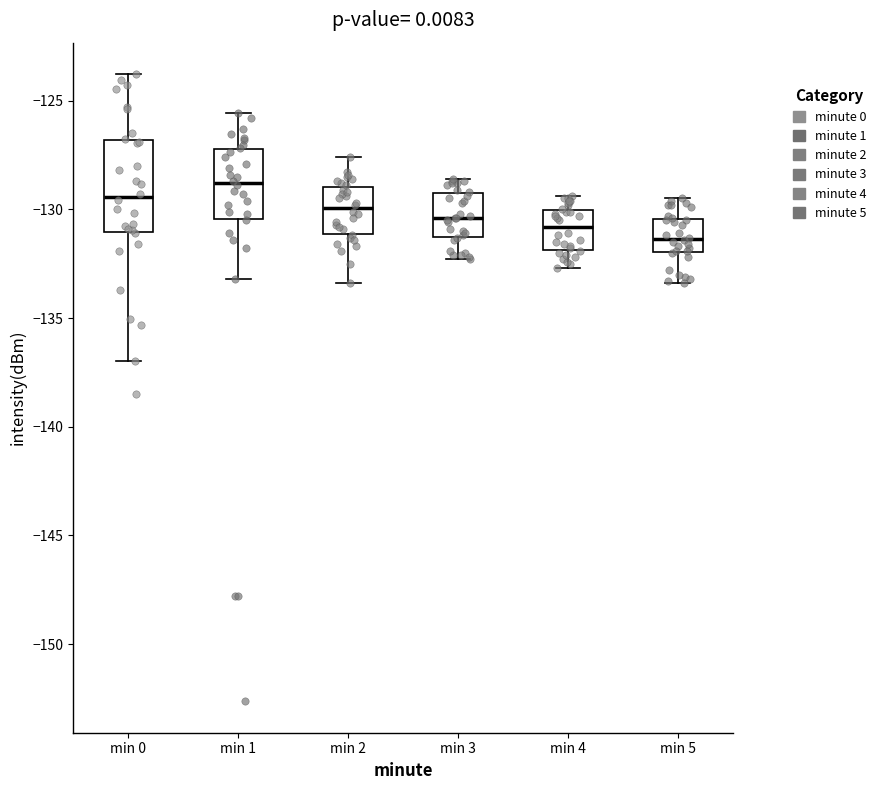

Where is the upper edge of the box for min 3 on the y-axis? The values are not printed on the chart, so give them approximately, as read against the axis.

-129.0